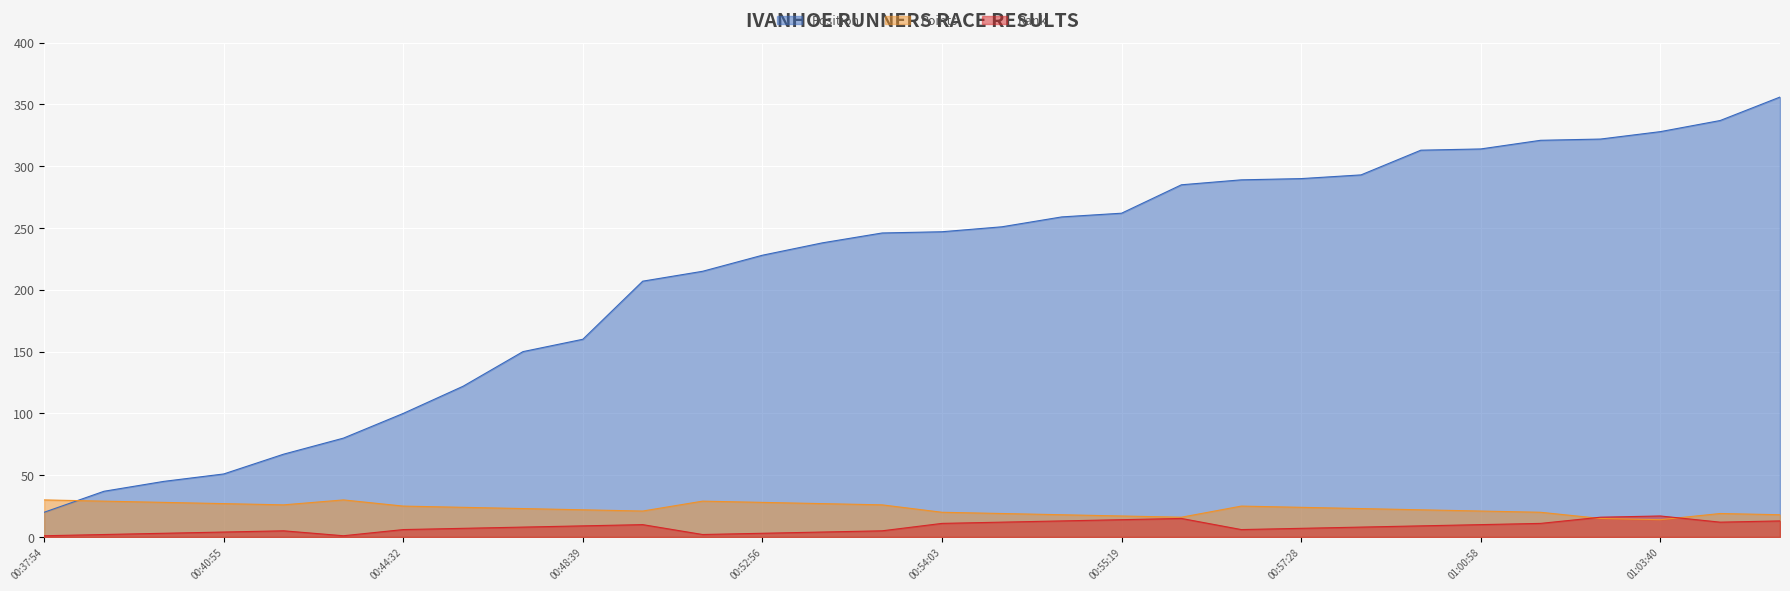

Where is Points nearest to the value 22?

00:48:39